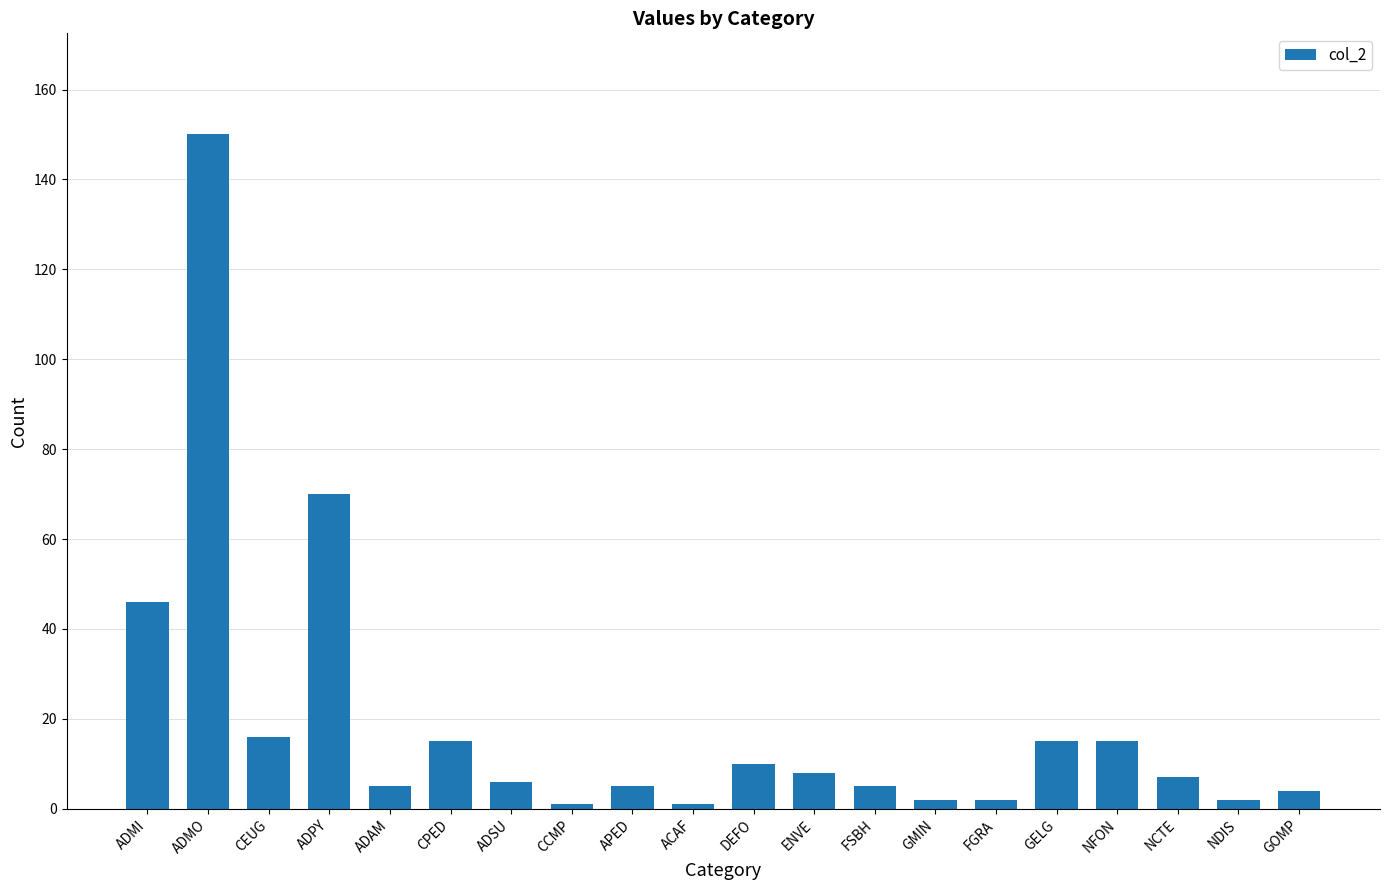

Where is the data nearest to the value 75?

ADPY